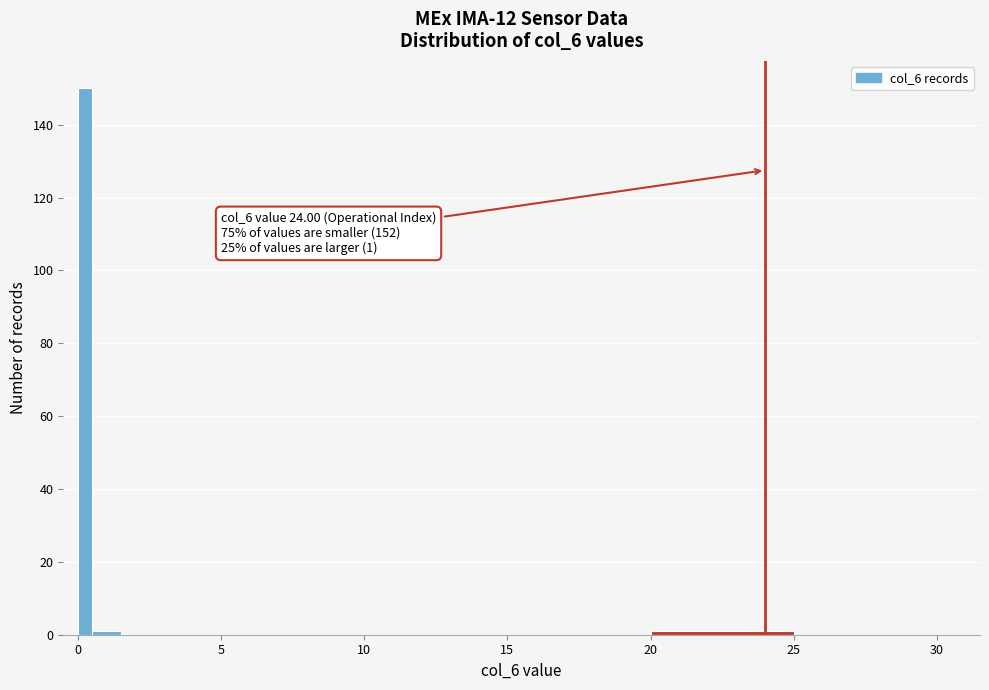

Read against the x-axis, roughly where is the centre of the tallest bar?

0.5